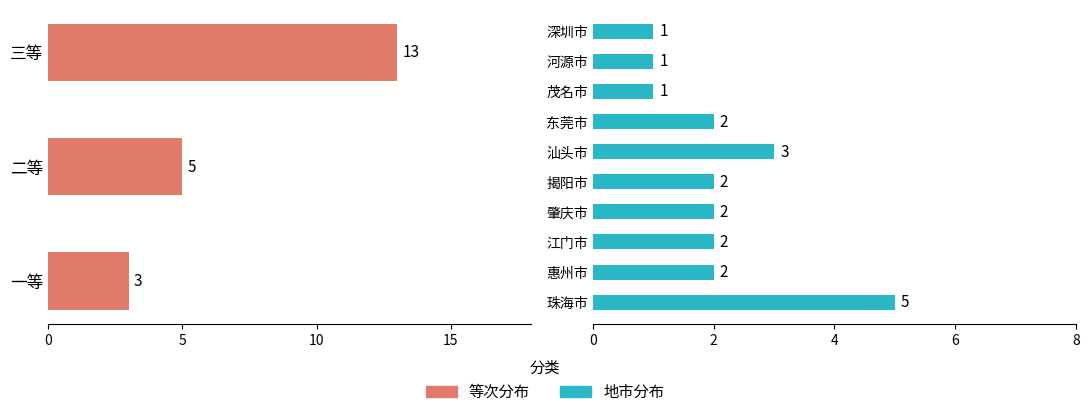

Which has a higher value, 三等 or 一等?

三等